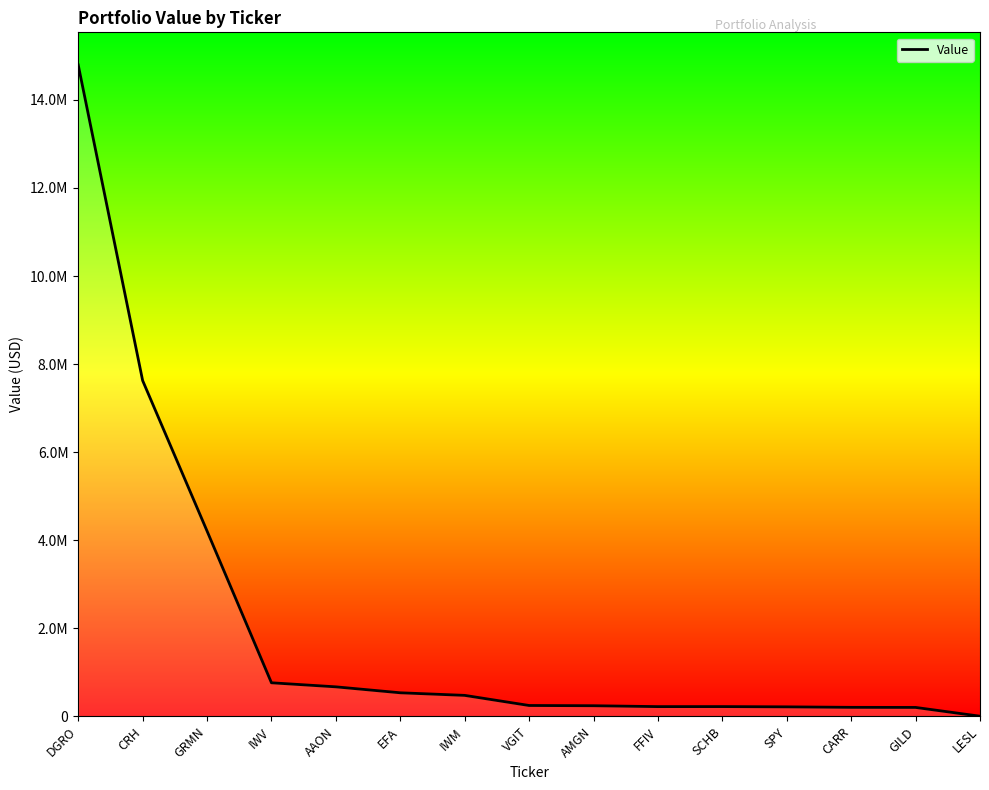

Does the chart have visible grid lines?

No